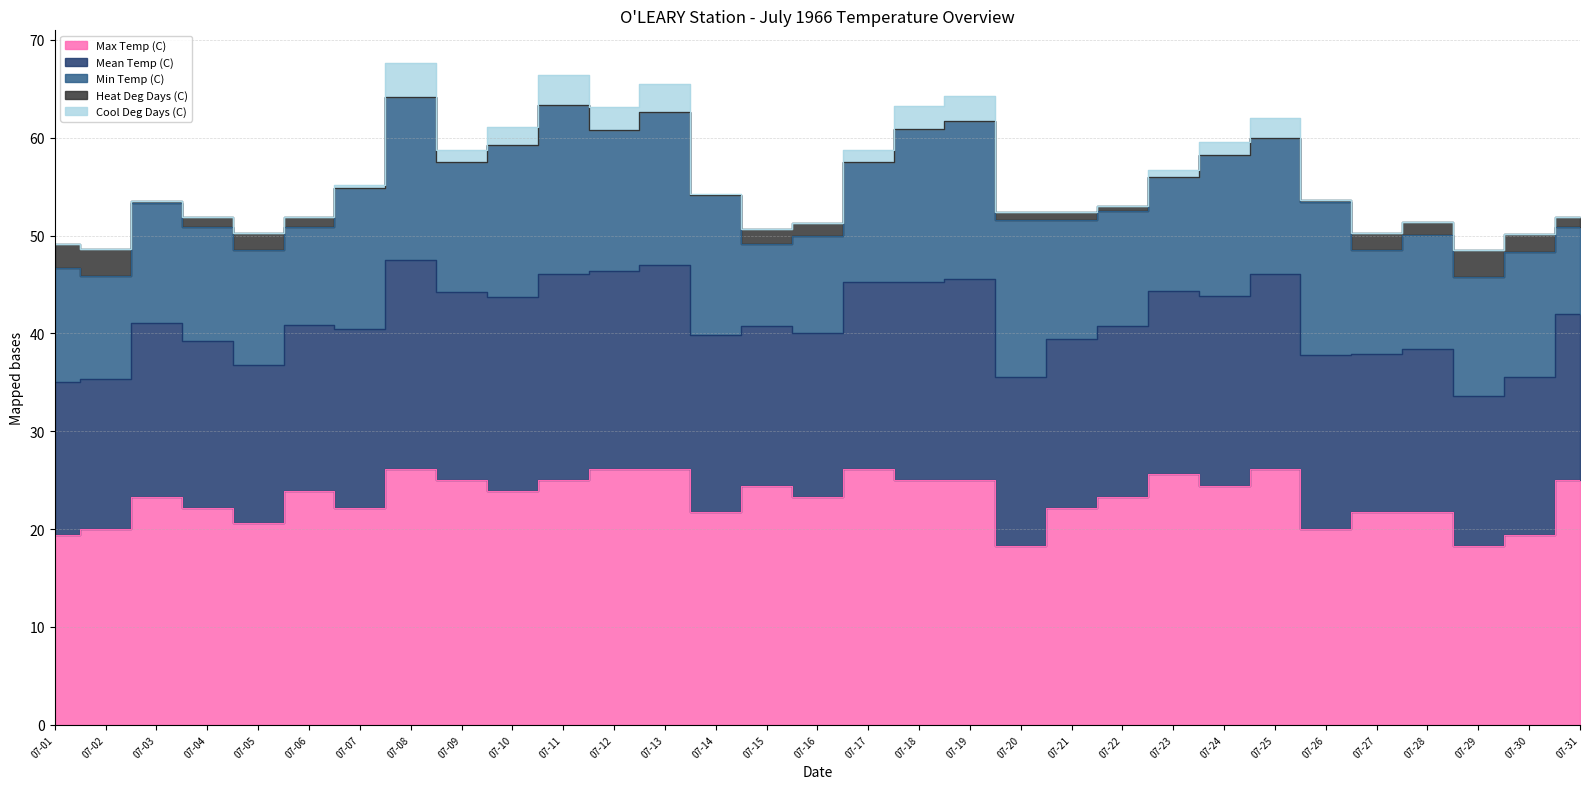

How many interior local valleys does the Mean Temp (C) series have?

7